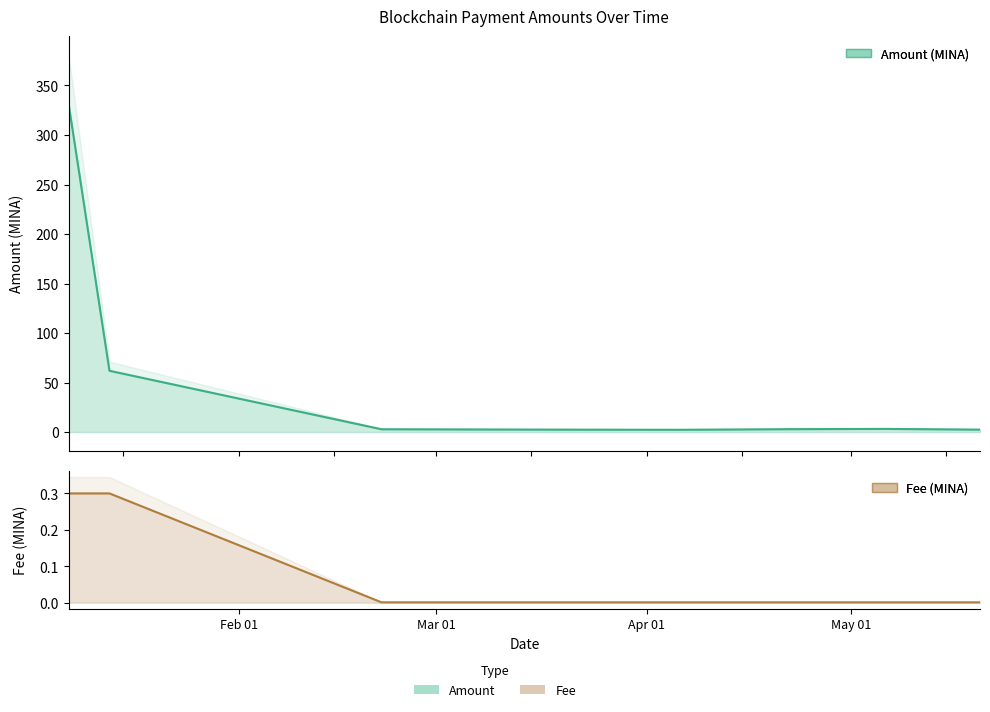

Does the chart display data point markers on the line(s)?

No